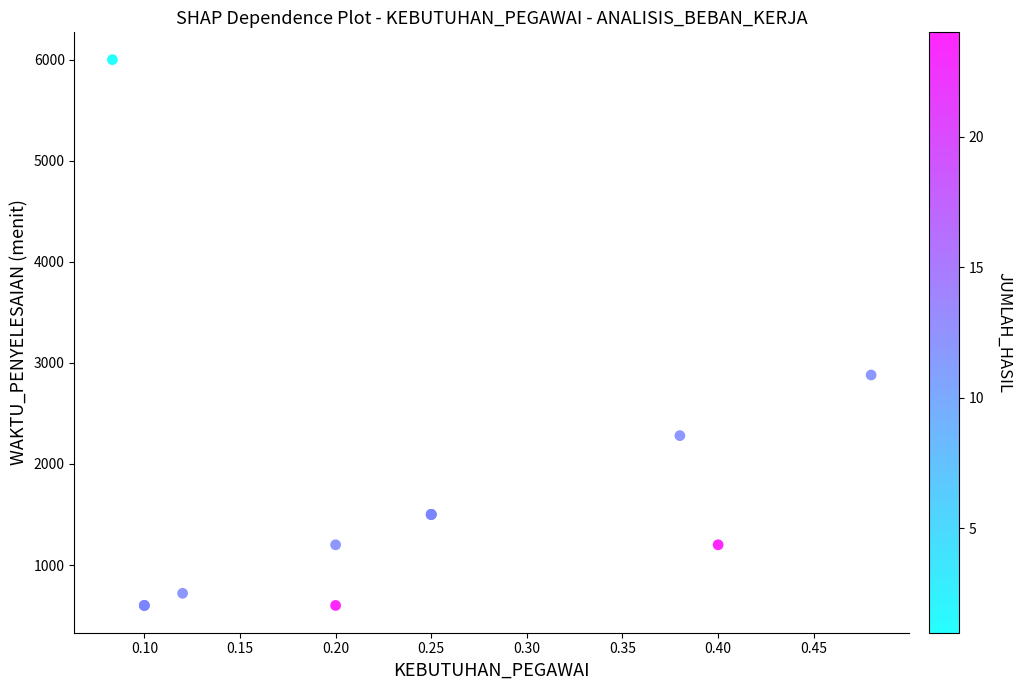

What Y value in the scatter plot is closest to 3300?

2880